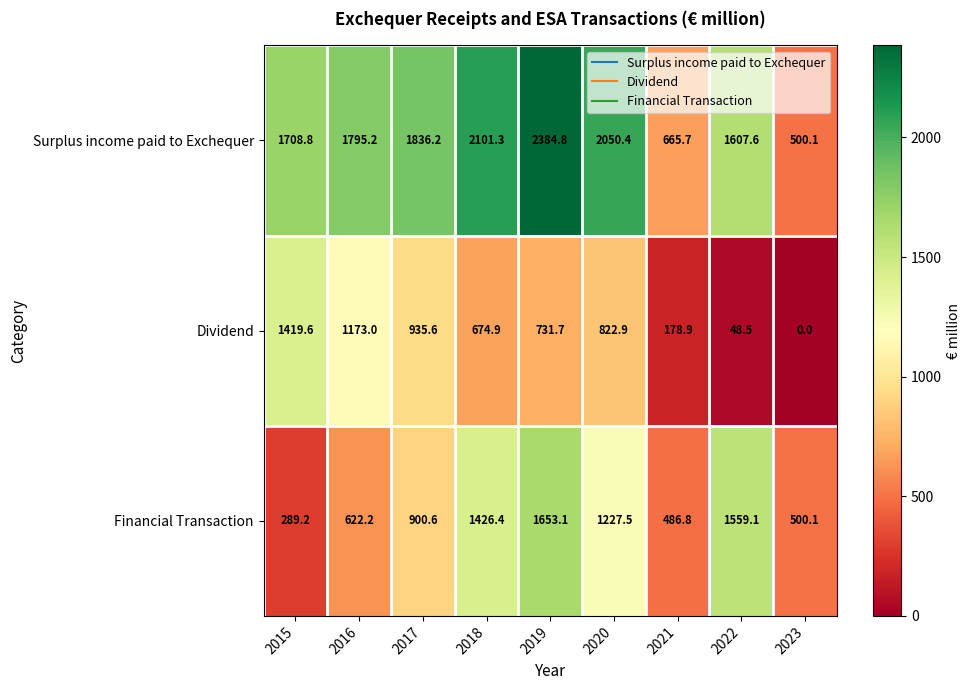

Reading left to right, extract all data points from this chart.

Surplus income paid to Exchequer: 1708.8	1795.2	1836.2	2101.3	2384.8	2050.4	665.7	1607.6	500.1
Dividend: 1419.6	1173.0	935.6	674.9	731.7	822.9	178.9	48.5	0.0
Financial Transaction: 289.2	622.2	900.6	1426.4	1653.1	1227.5	486.8	1559.1	500.1